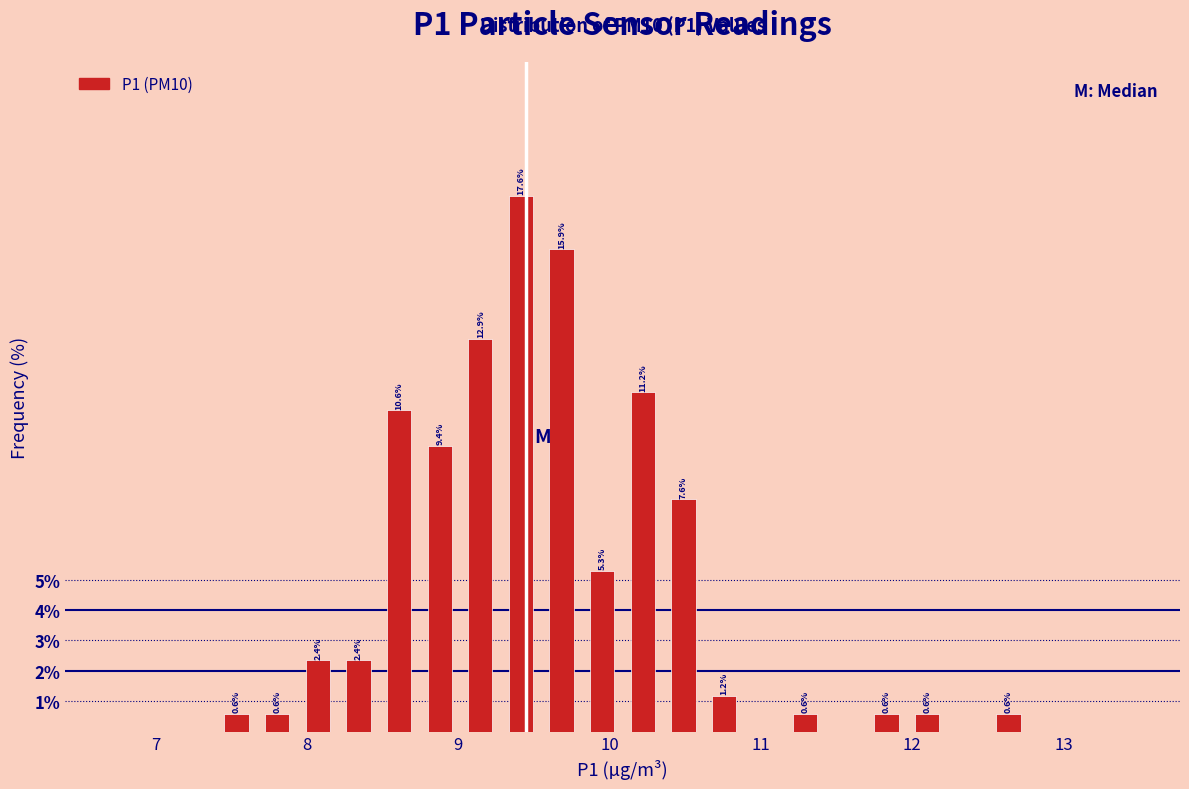

Read against the x-axis, roughly where is the centre of the tallest bar?

9.4